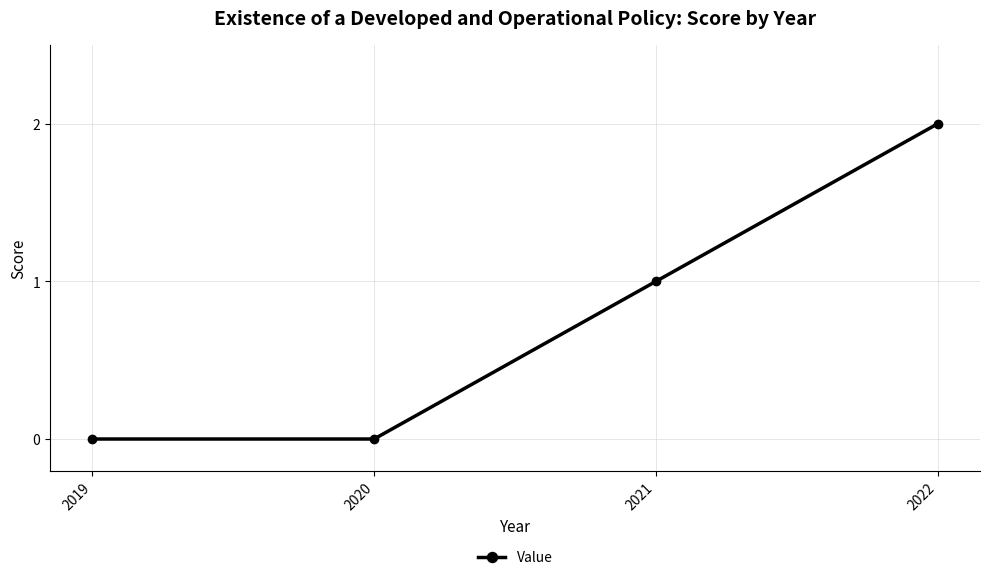

How many lines are shown in the chart?

1